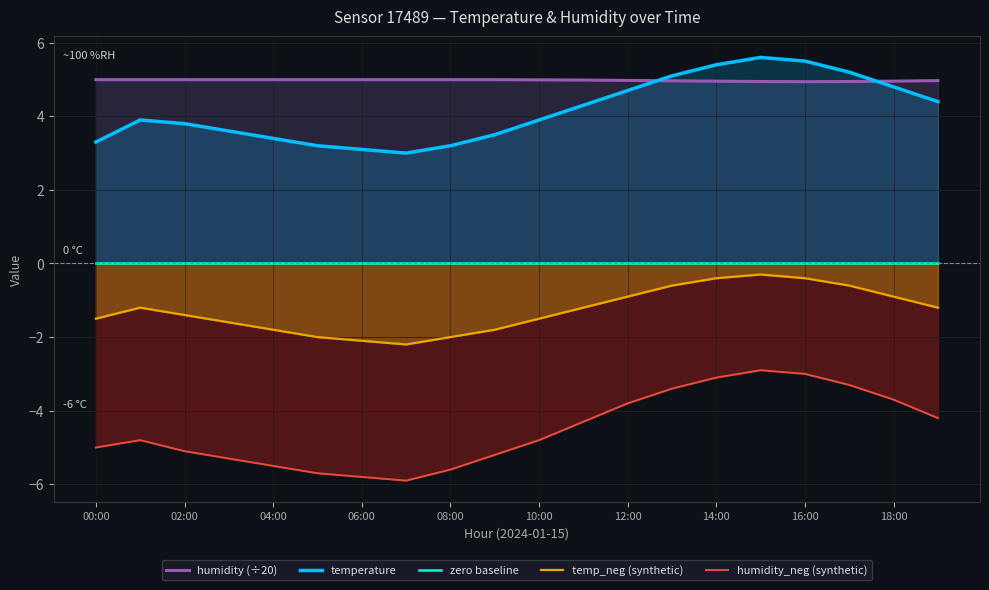

What are all the series names shown in the legend?

humidity (÷20), temperature, zero baseline, temp_neg (synthetic), humidity_neg (synthetic)